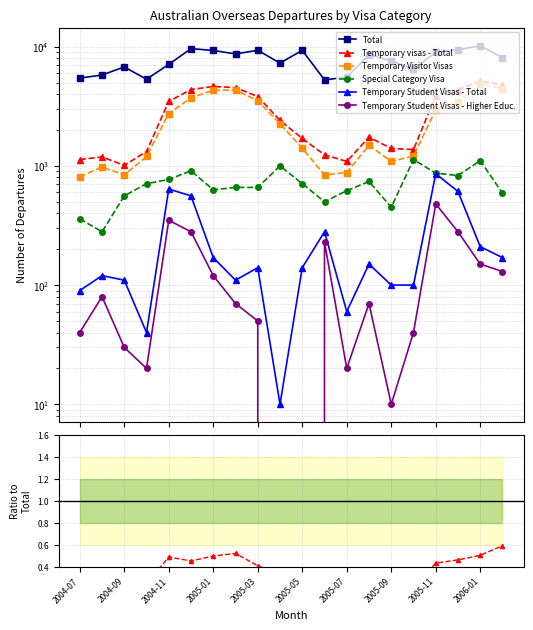

Which category has the lowest value in the Total series?

2005-06